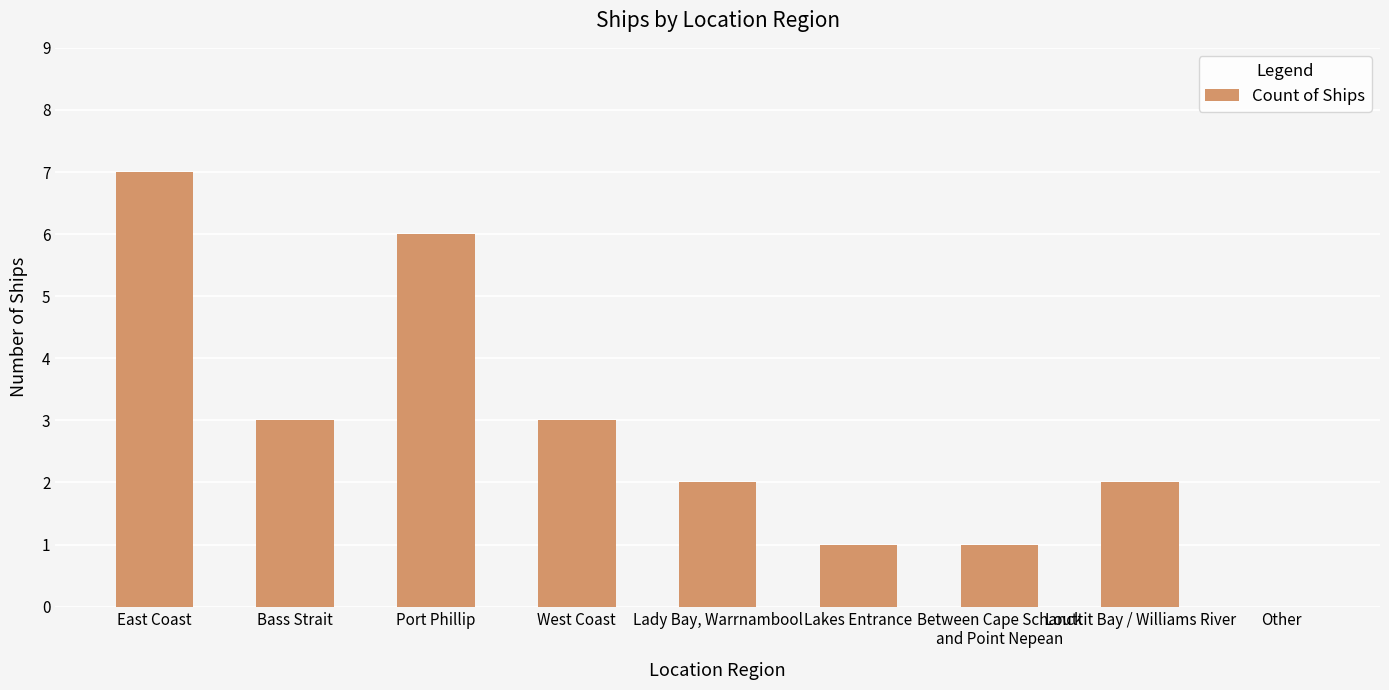

Reading left to right, transcribe all the data shown in this chart.

7	3	6	3	2	1	1	2	0